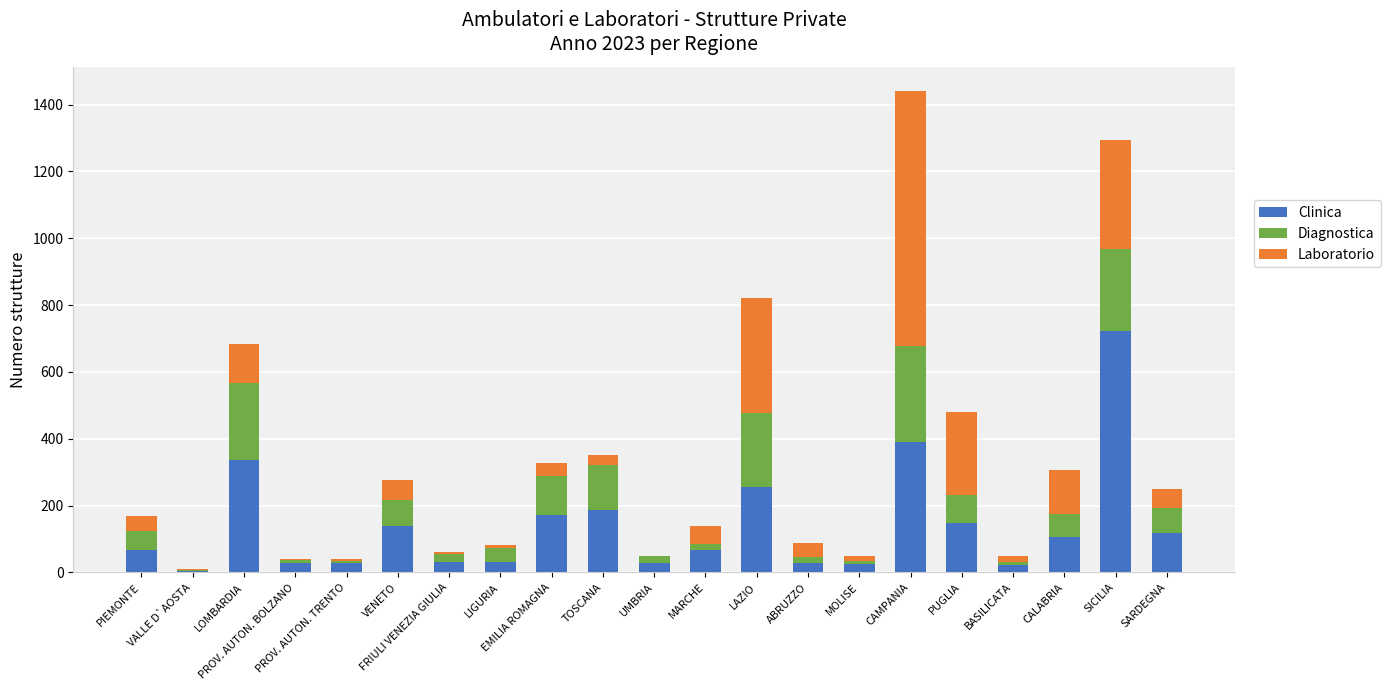

What is the maximum value for Clinica?

722